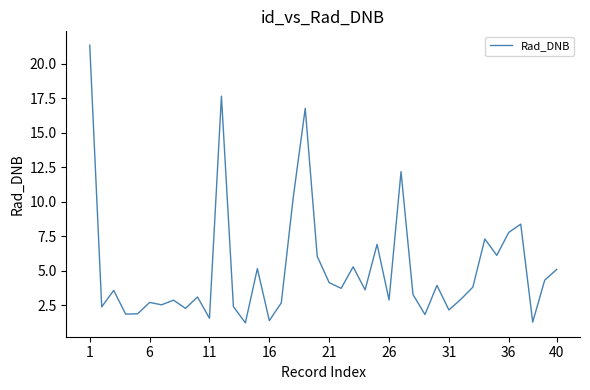

What is the difference between the maximum and minimum values?

20.1